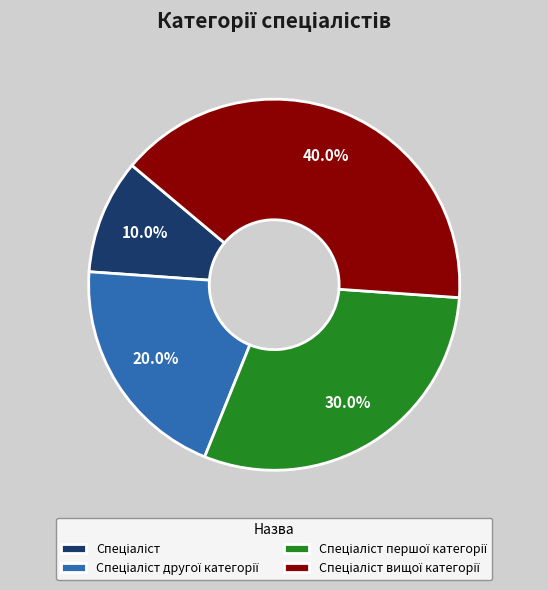

Does any single category account for the majority?

No